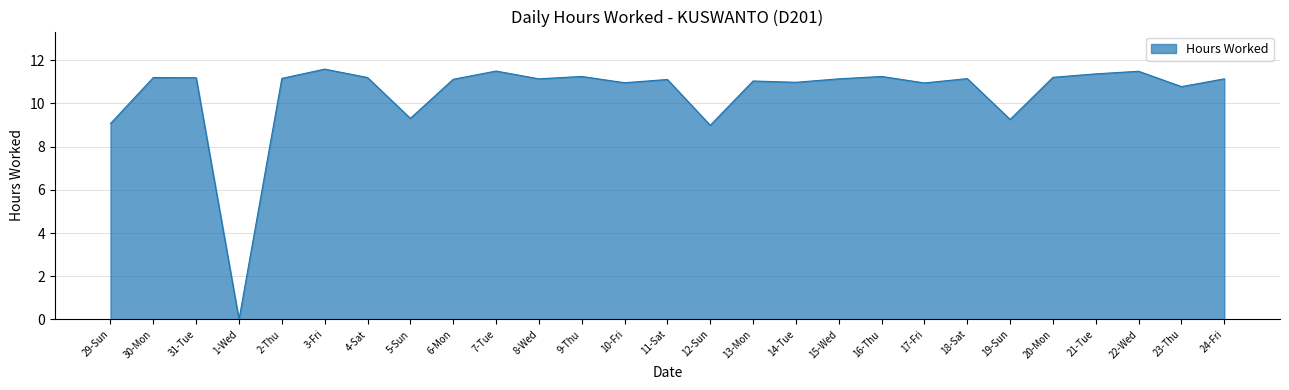

True or false: the data has more than 0 interior local peaks.

True